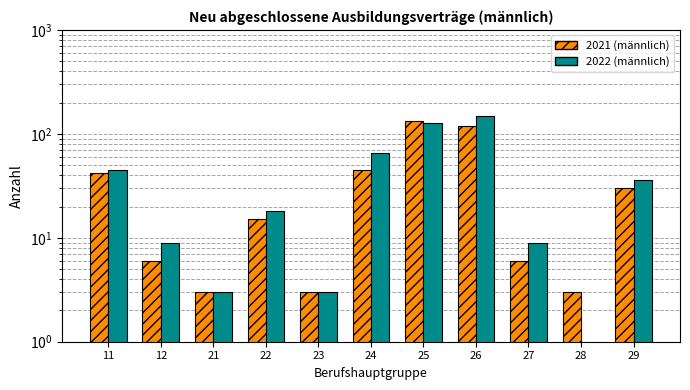

Is it true that 2021 (männlich) equals 45 at 24?

True